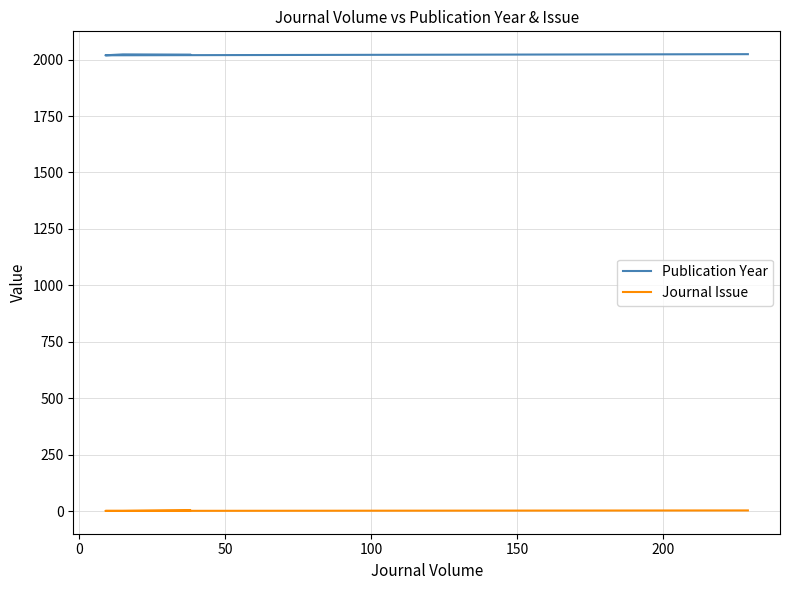

Rank the series by their maximum value, from highest to lowest.

Publication Year, Journal Issue